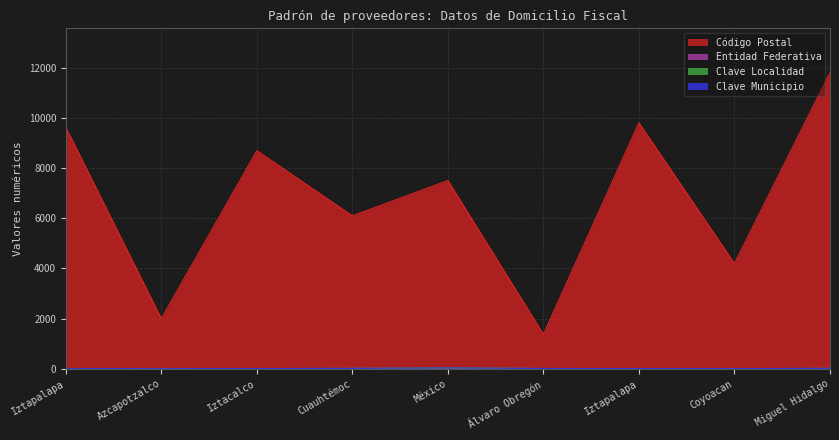

Between Cuauhtémoc and Álvaro Obregón, which series saw the biggest shift?

Código Postal